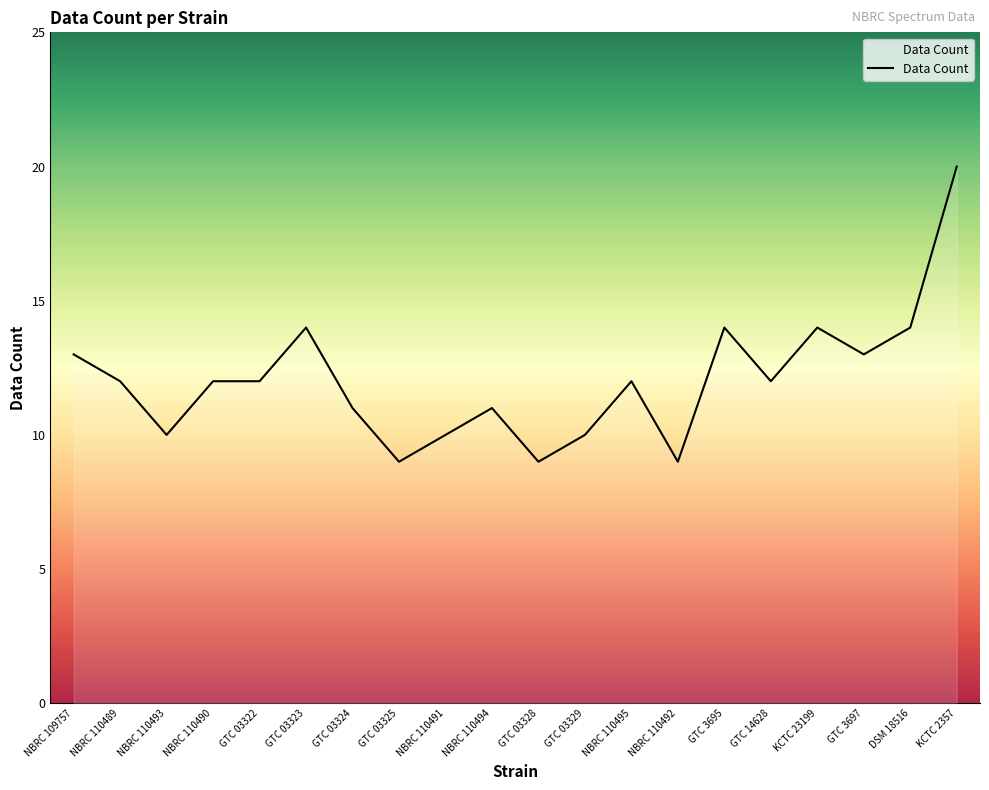

At which category does the chart reach its peak across all series?

KCTC 2357